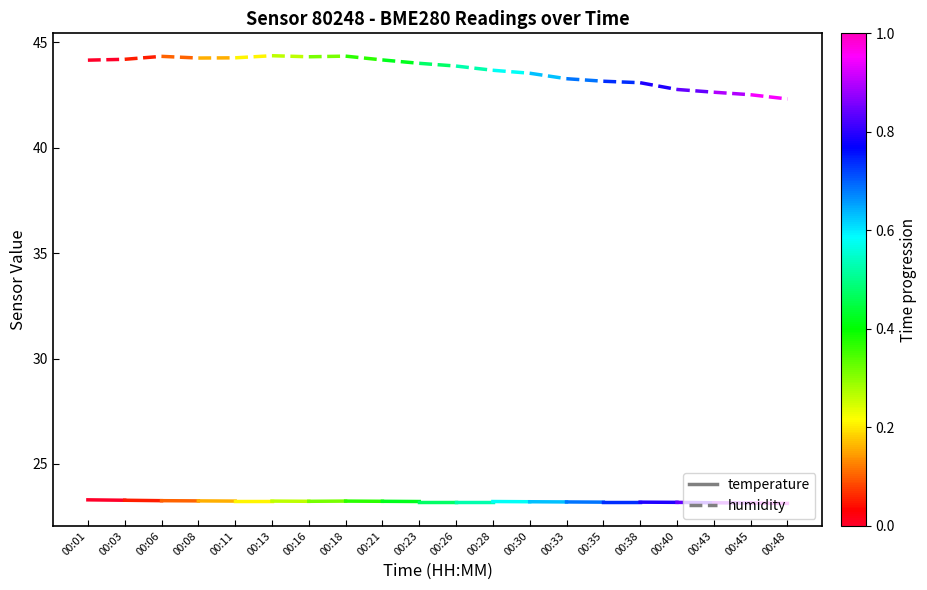

At which label is temperature closest to 23?

00:03